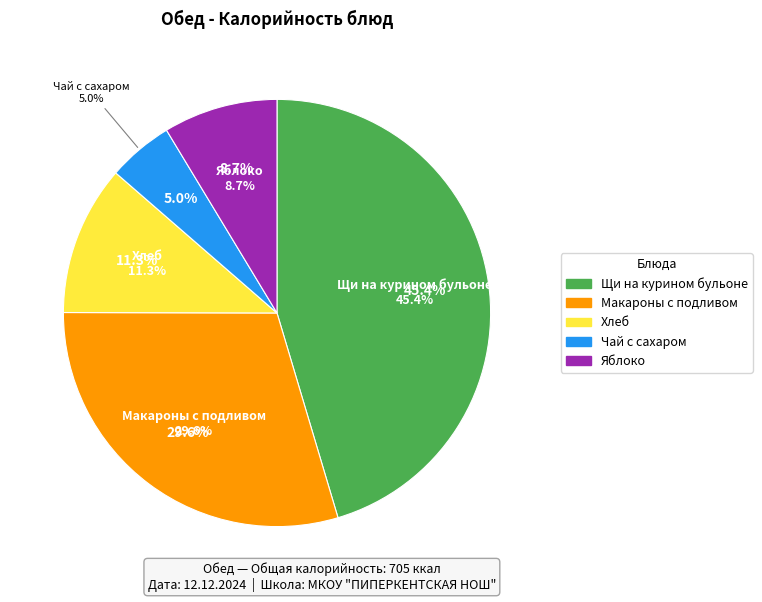

To the nearest percent, what is the combined percentage of Макароны с подливом and Щи на курином бульоне?

75%